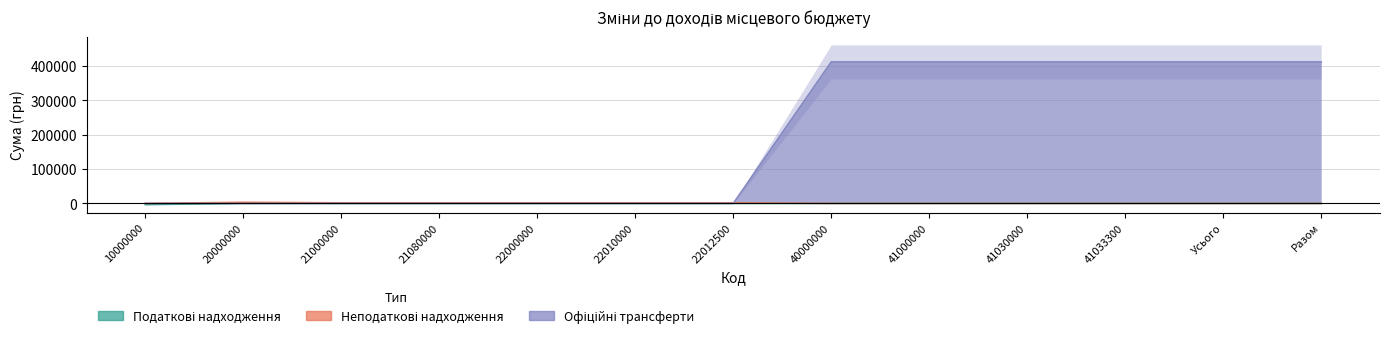

Is the value of Податкові надходження at 40000000 greater than the value of Офіційні трансферти at 21000000?

No